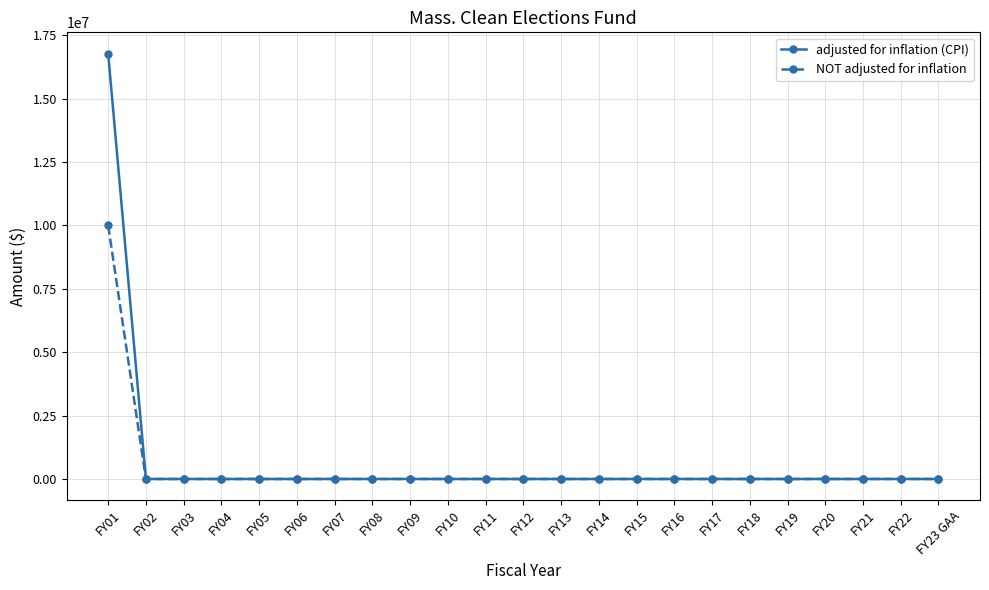

How many data points in adjusted for inflation (CPI) are above 0?

1